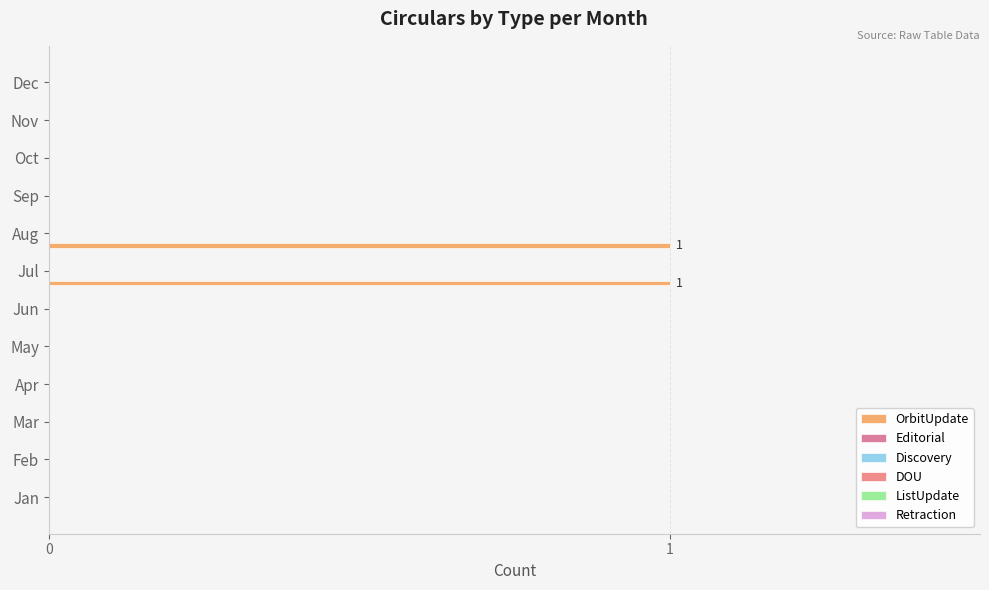

Are the bars horizontal?

Yes